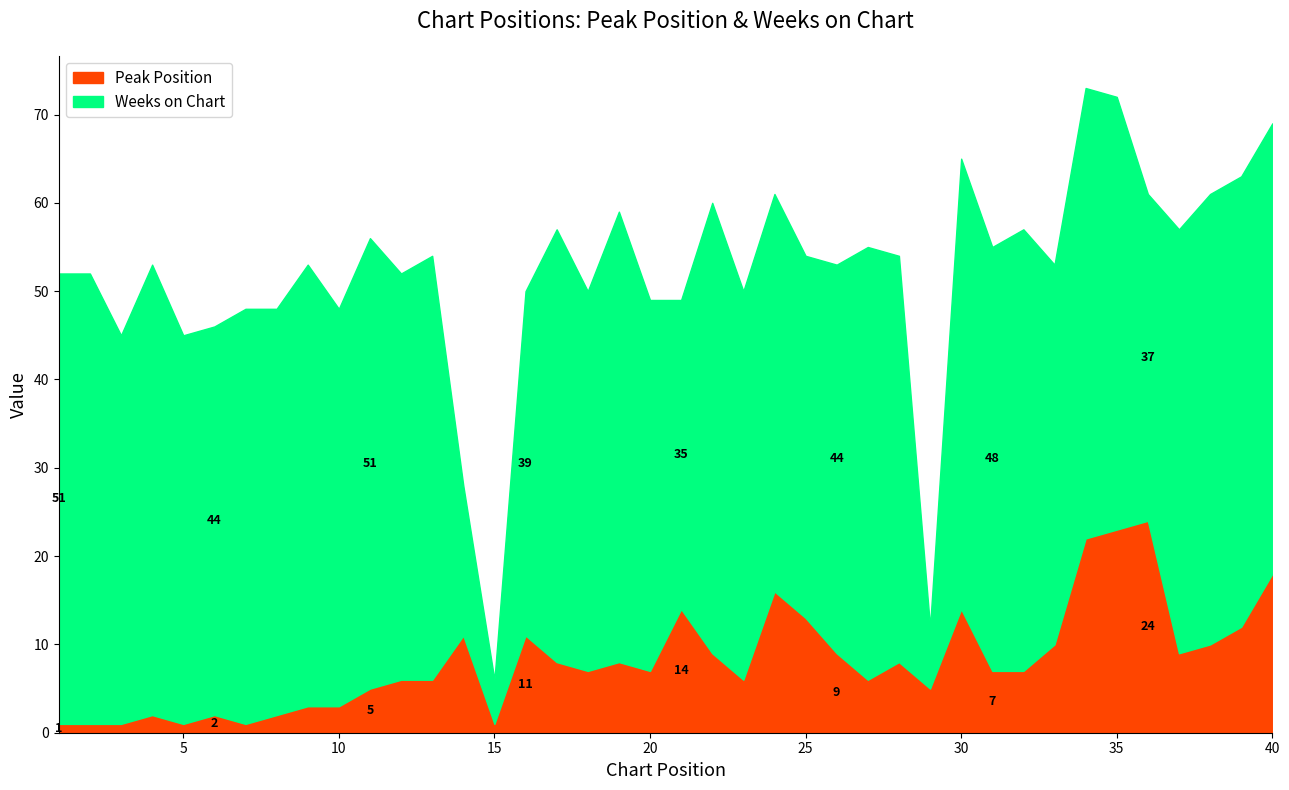

What is the highest value of the Peak Position series?

24